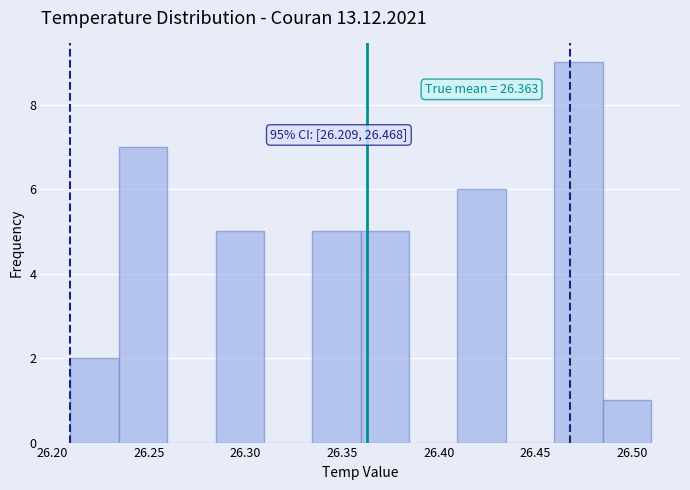

Over which range of the x-axis is the bar tallest?

26.460 to 26.485